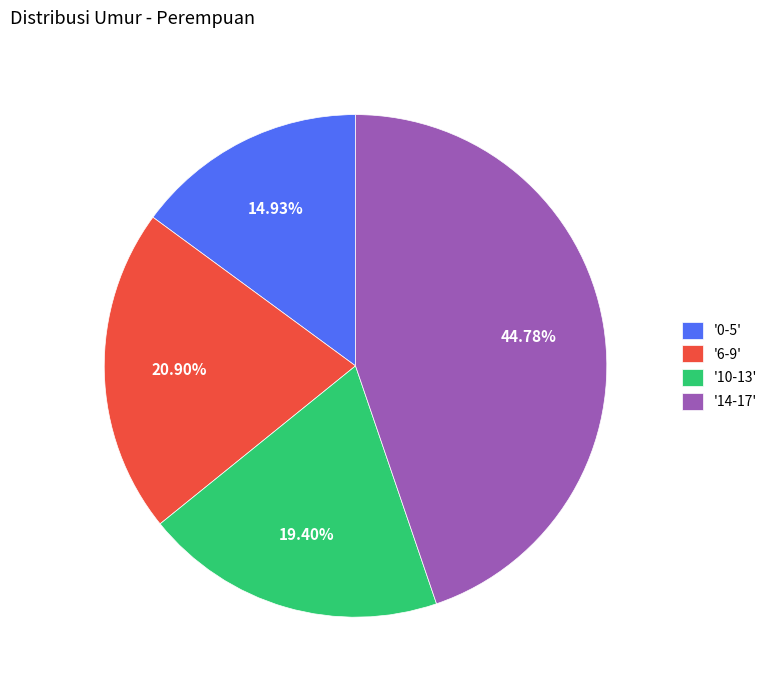

What is the largest slice in the pie chart?

'14-17'